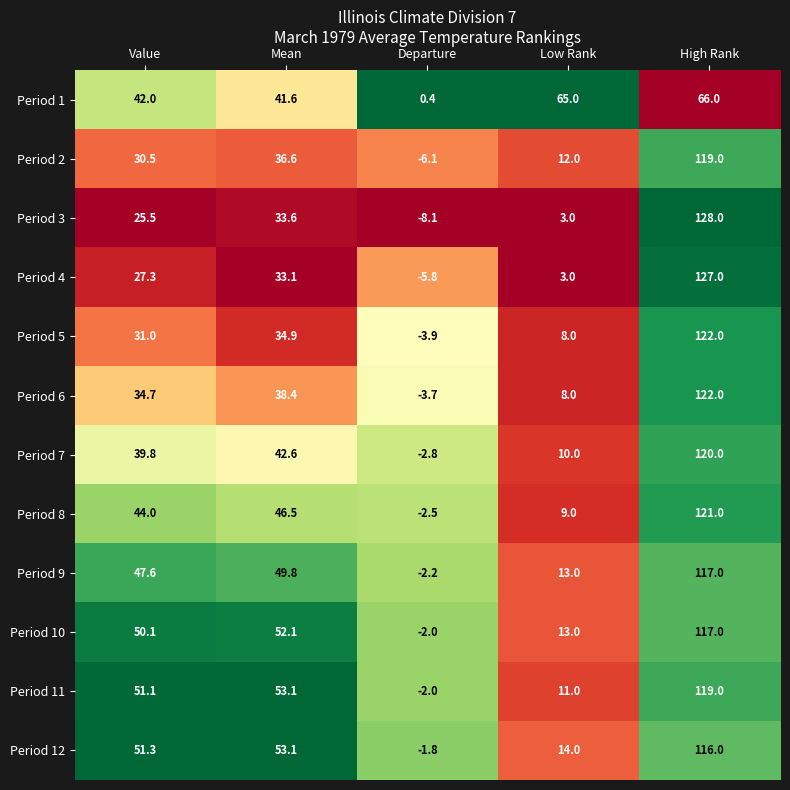

At which category is the sum across all series the highest?

High Rank